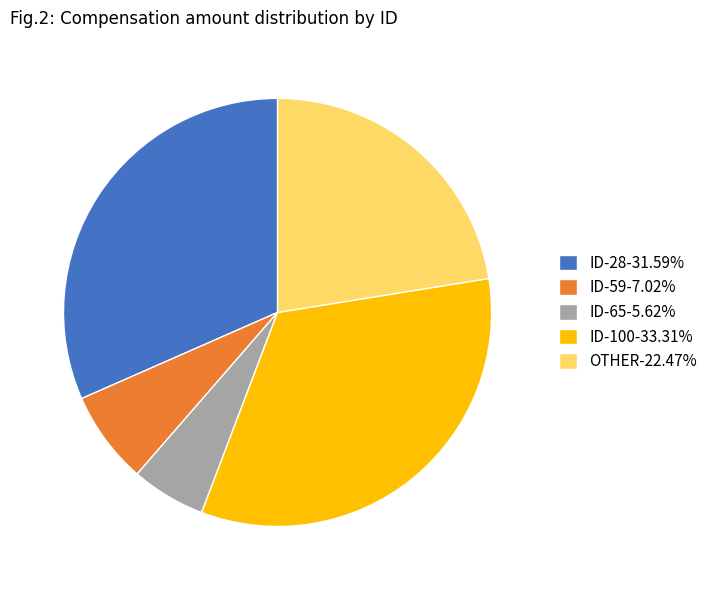

Is there any slice that represents more than half of the pie?

No